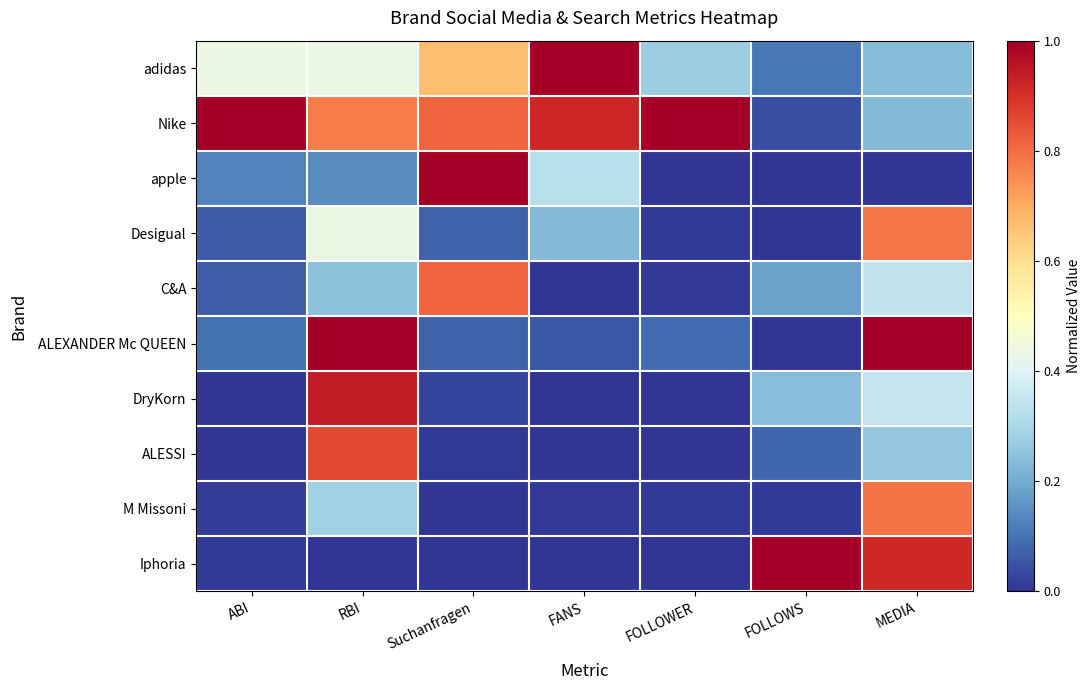

At how many categories does at least one series exceed 0?

7